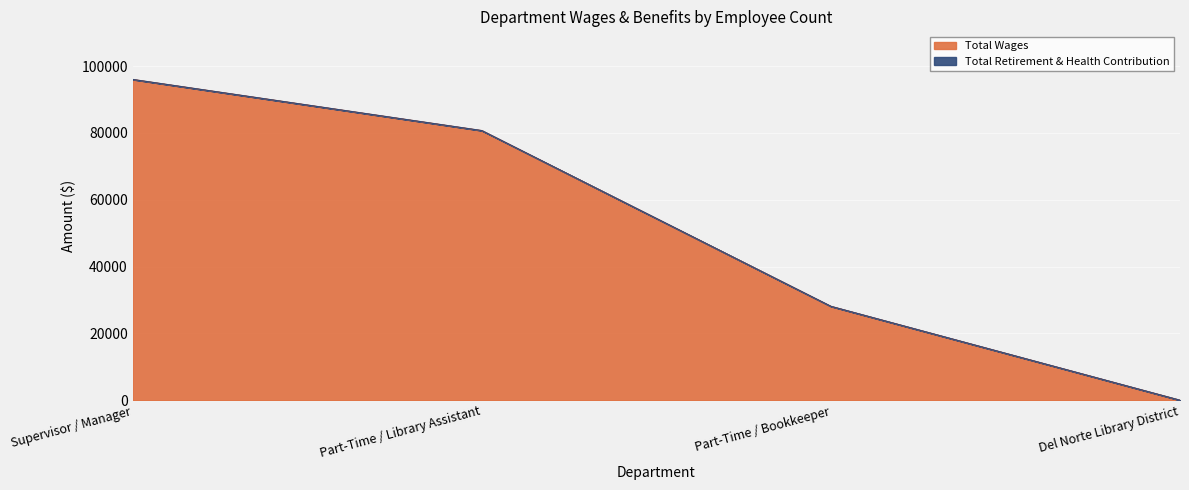

Reading left to right, list all the values displayed in this chart.

96000	80700	28100	0